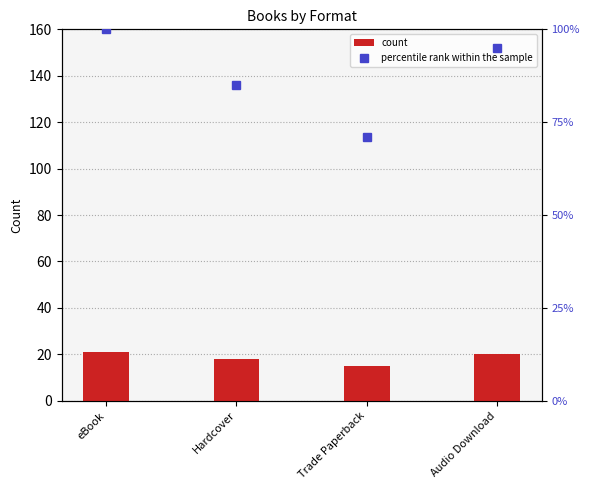

What is the approximate value of count at eBook?

21